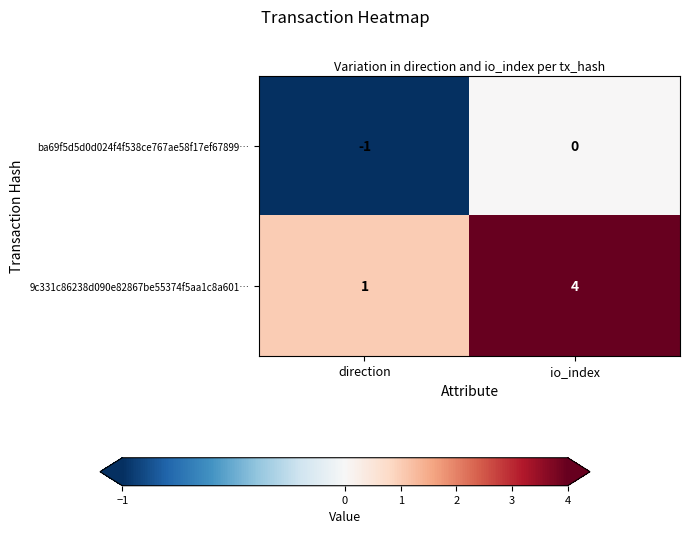

Reading left to right, transcribe all the data shown in this chart.

ba69f5d5d0d024f4f538ce767ae58f17ef67899…: -1	0
9c331c86238d090e82867be55374f5aa1c8a601…: 1	4